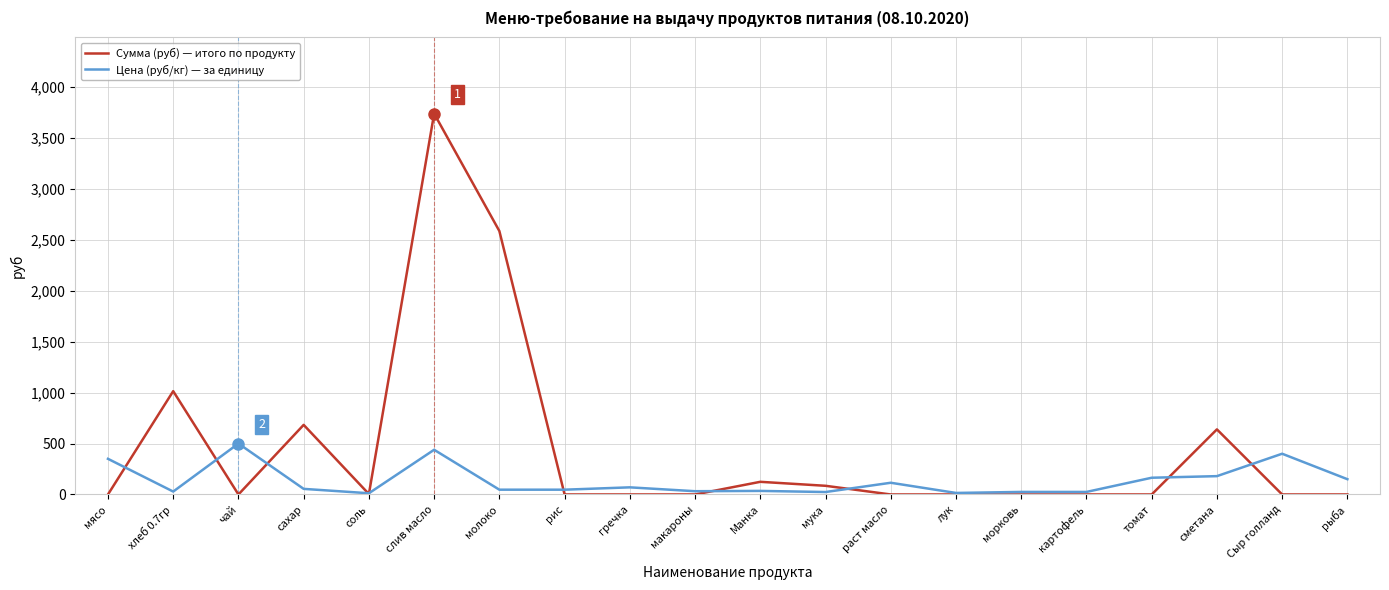

Does the chart have visible grid lines?

Yes